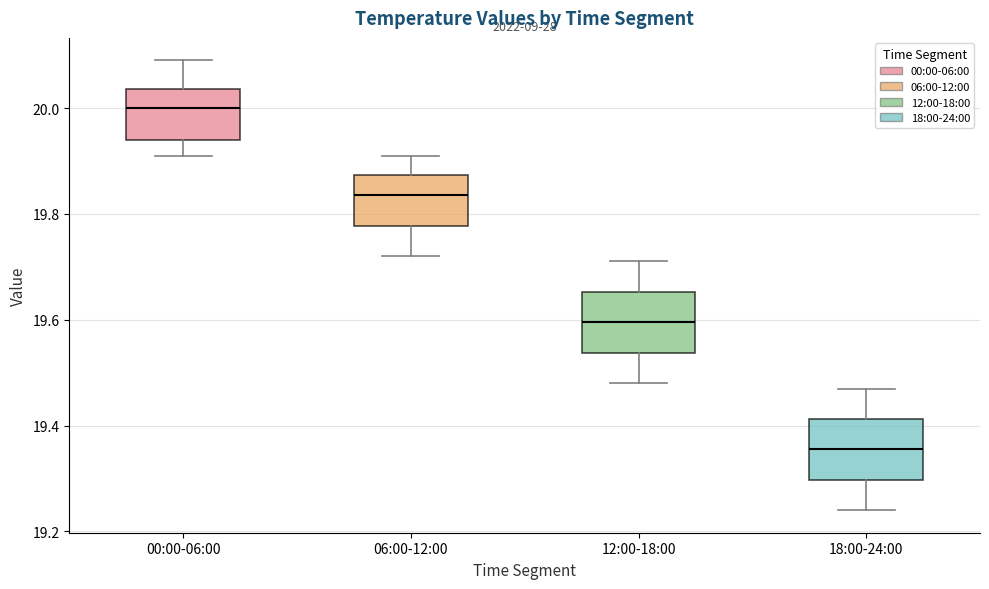

Where does the median line of the box for 06:00-12:00 sit on the y-axis? The values are not printed on the chart, so give them approximately, as read against the axis.

19.84